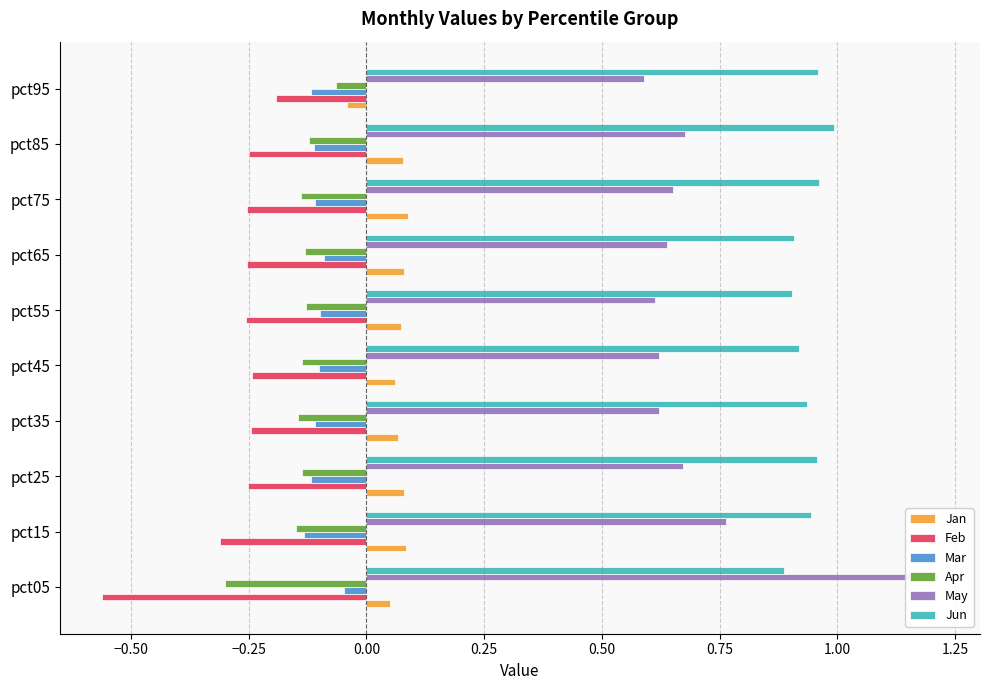

Does the chart contain stacked bars?

No